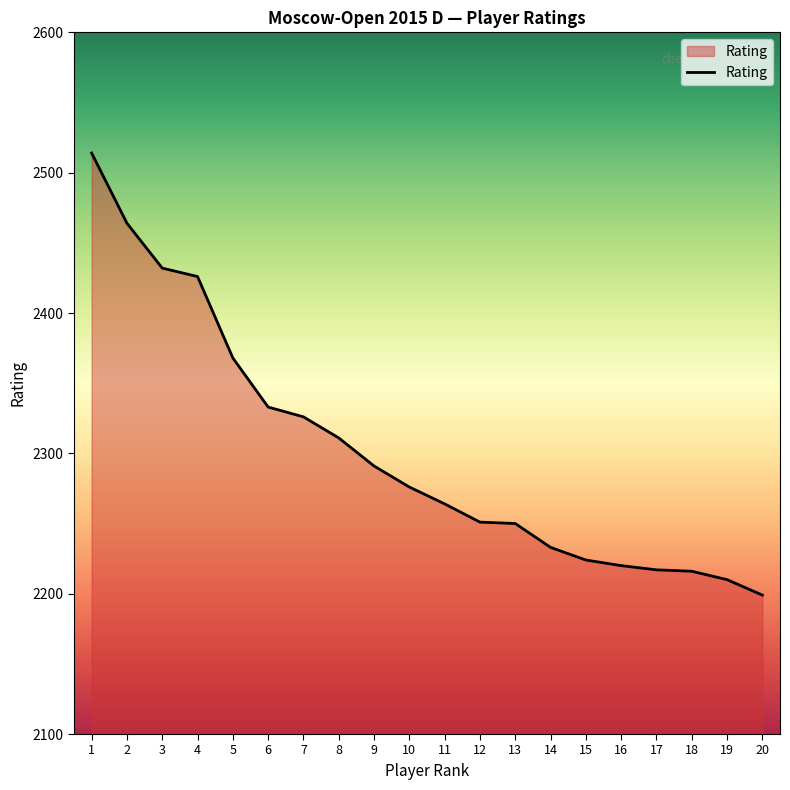

What is the change in value from 11 to 19?

-54